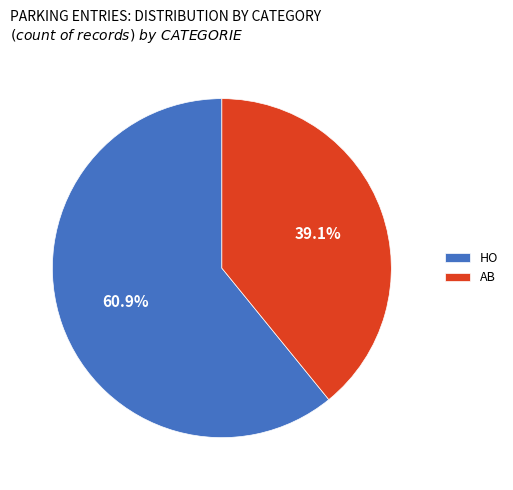

Which has a higher value, HO or AB?

HO